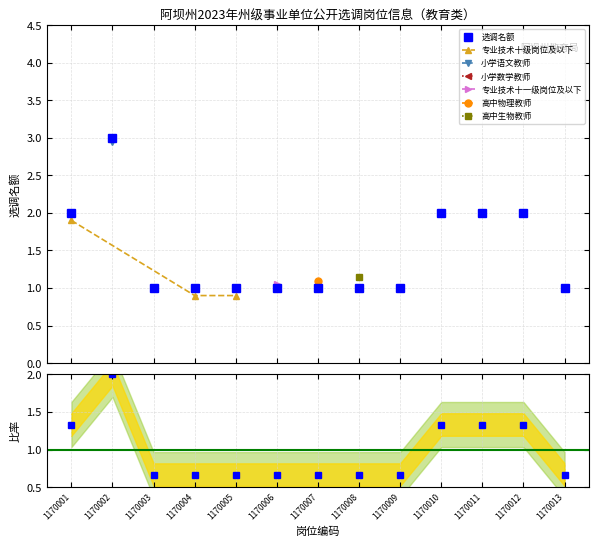

At which category does the data reach its first local peak?

1170002